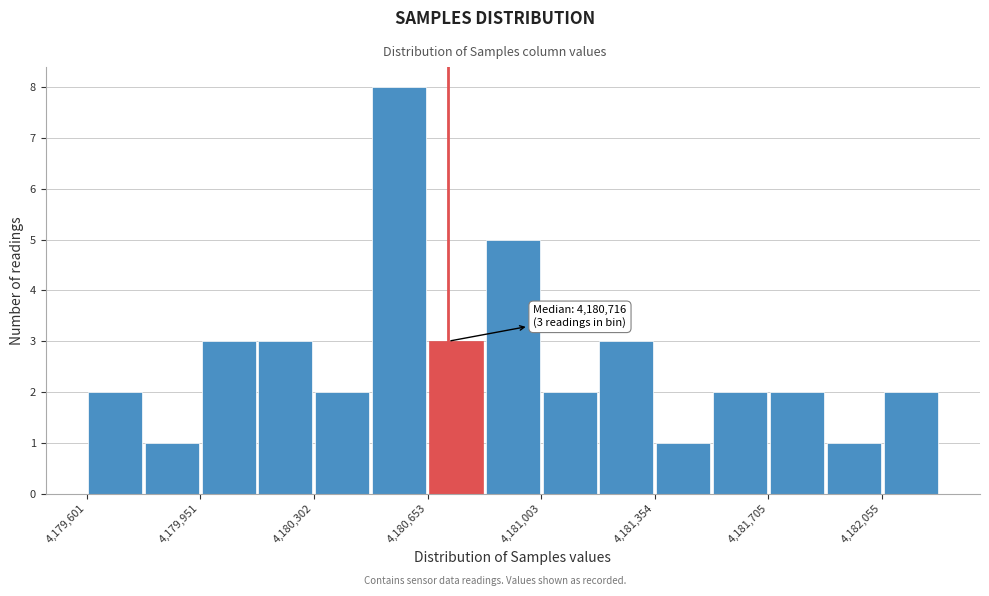

Around what value on the x-axis is the tallest bar? Give the approximate position of its centre, as read against the axis.

4180550